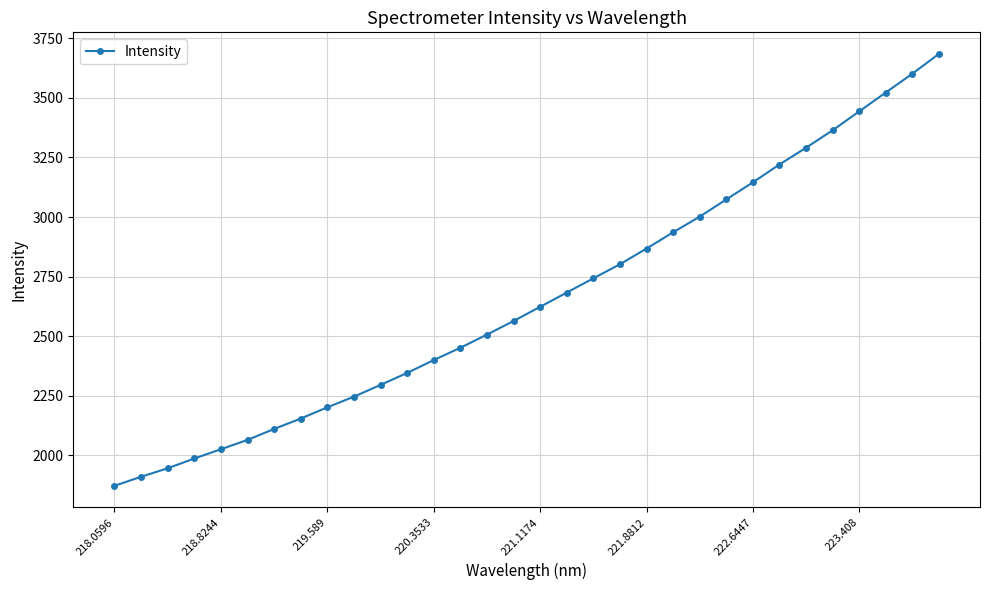

What is the difference between the maximum and minimum values?

1812.1